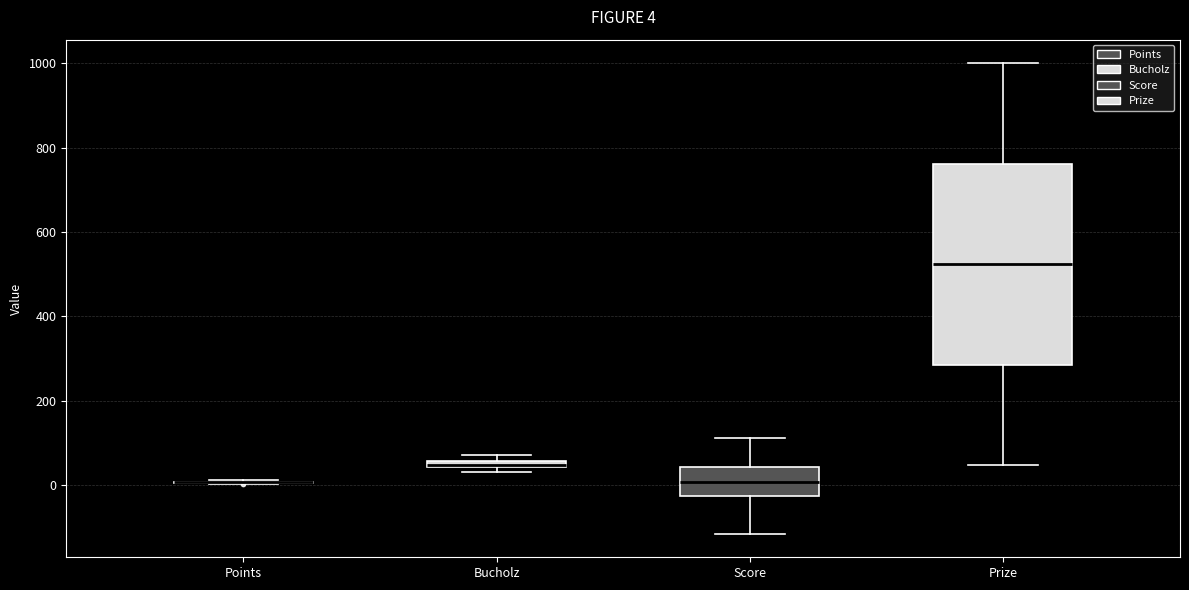

Comparing the boxes themselves (not the whiskers), which one is the tallest?

Prize